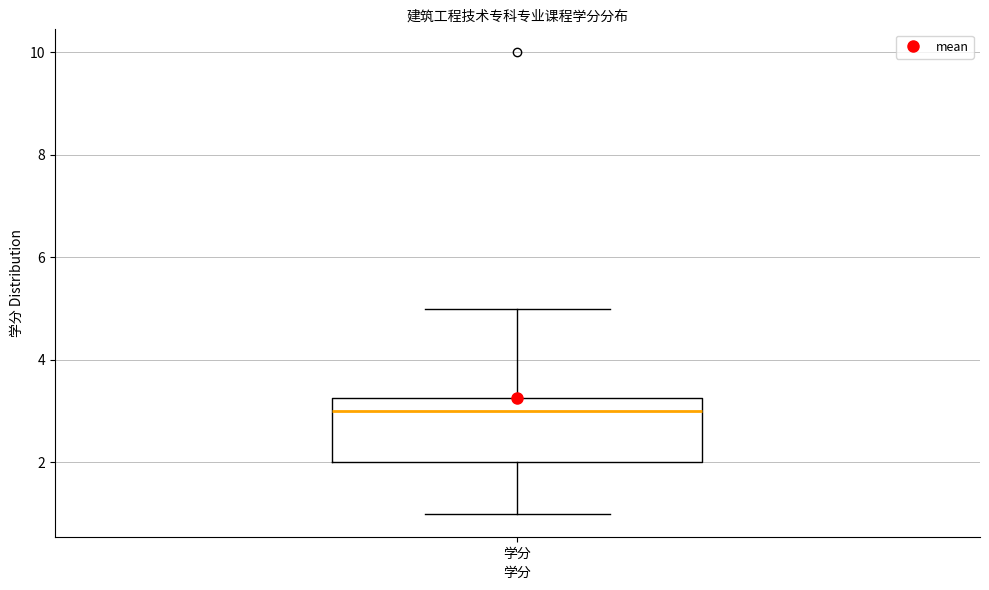

Where does the upper whisker of the box for 学分 end on the y-axis? The values are not printed on the chart, so give them approximately, as read against the axis.

5.0